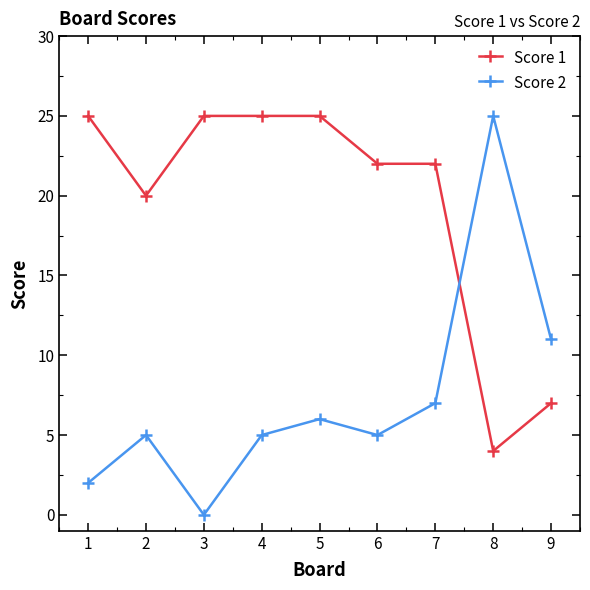

What are all the series names shown in the legend?

Score 1, Score 2